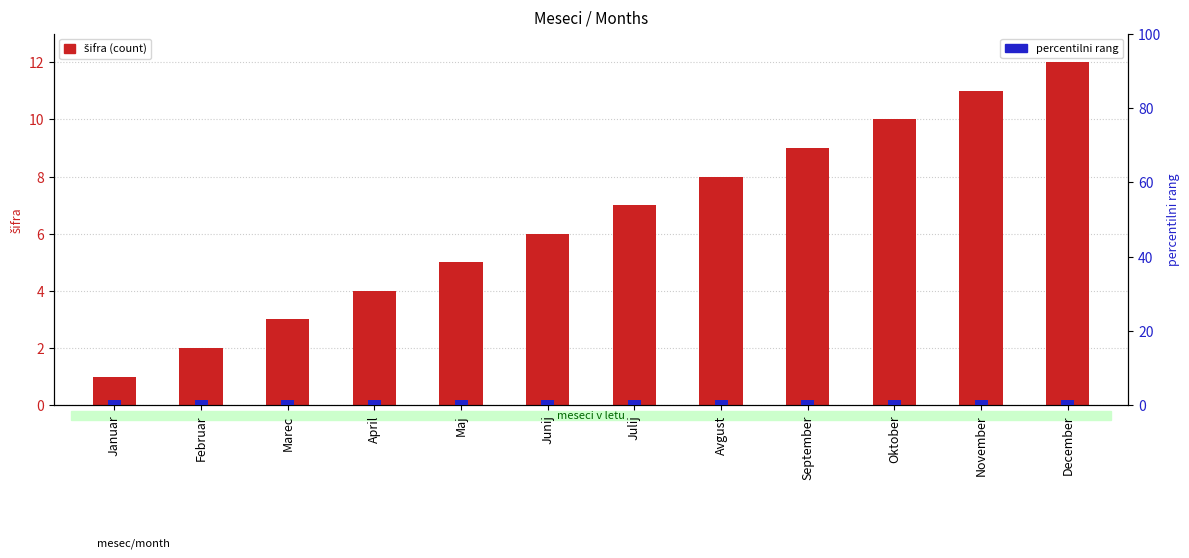

How many values in the šifra series are below 7?

6